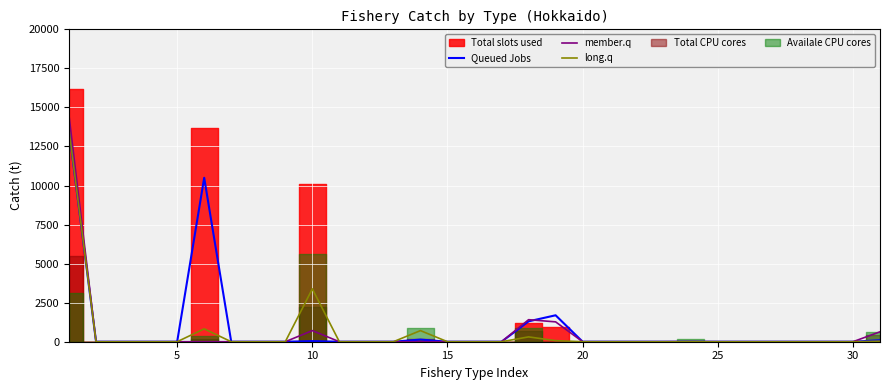

What is the maximum value for long.q?

13553